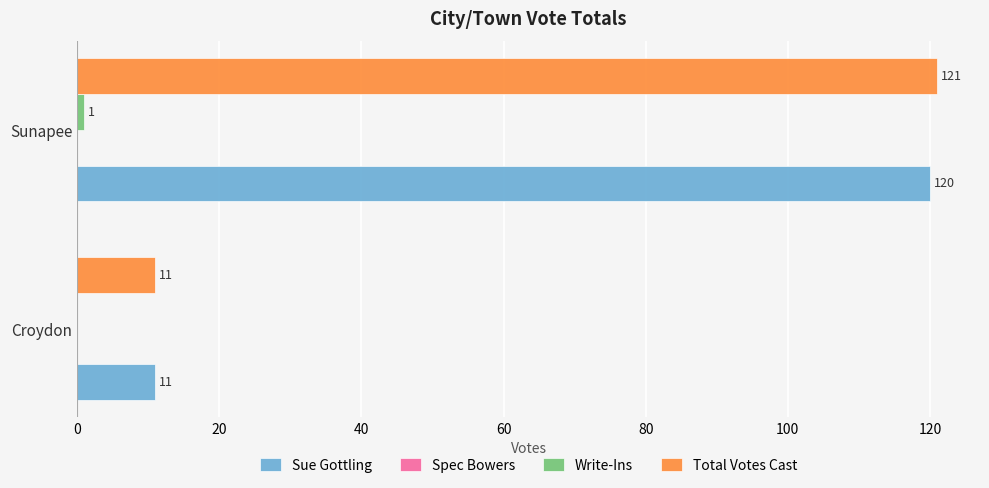

True or false: Sue Gottling has a value of 19 at Croydon.

False